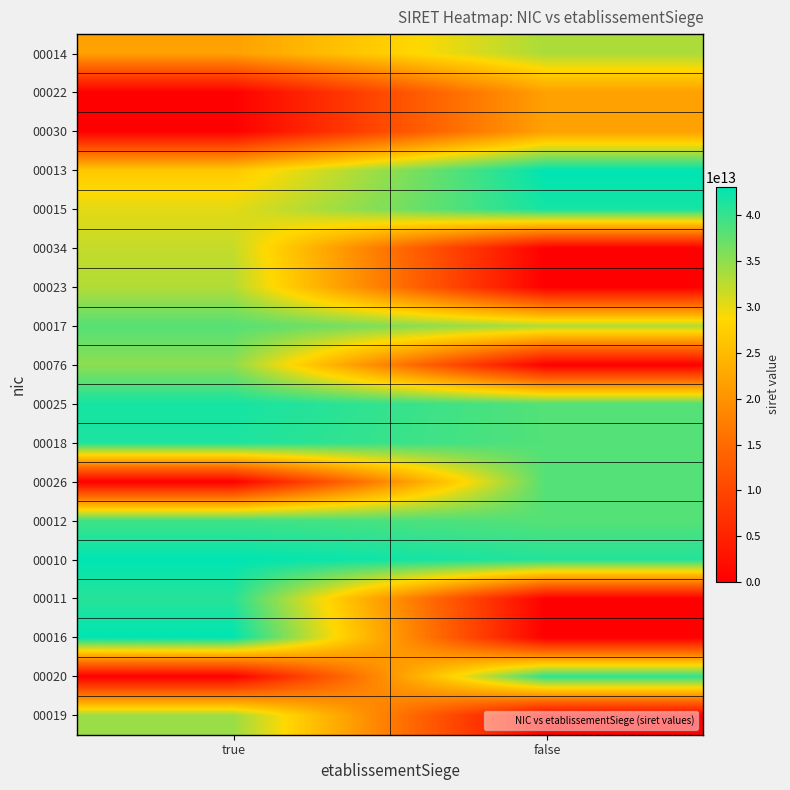

List the series in order of their peak value, highest first.

00016, 00013, 00010, 00015, 00025, 00018, 00011, 00020, 00012, 00026, 00017, 00076, 00019, 00014, 00023, 00034, 00030, 00022